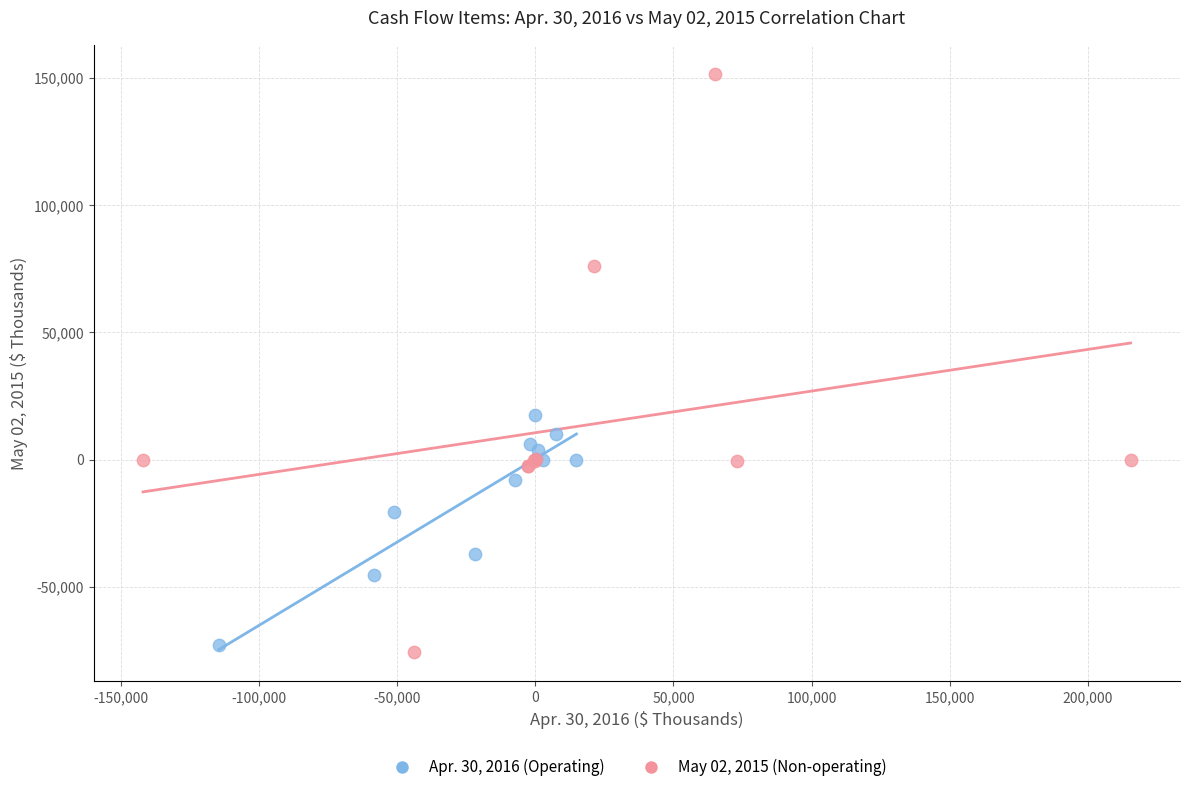

What are all the series names shown in the legend?

Apr. 30, 2016 (Operating), May 02, 2015 (Non-operating)